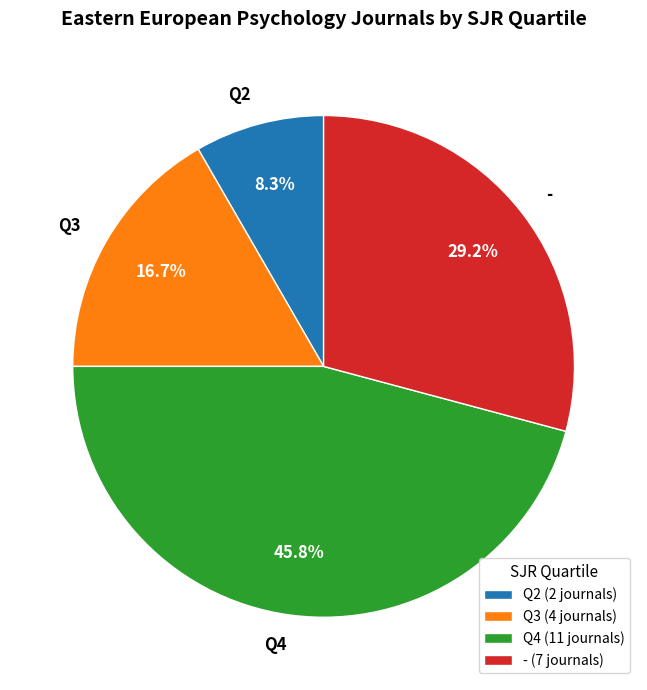

True or false: Q3 accounts for 1% of the total.

False